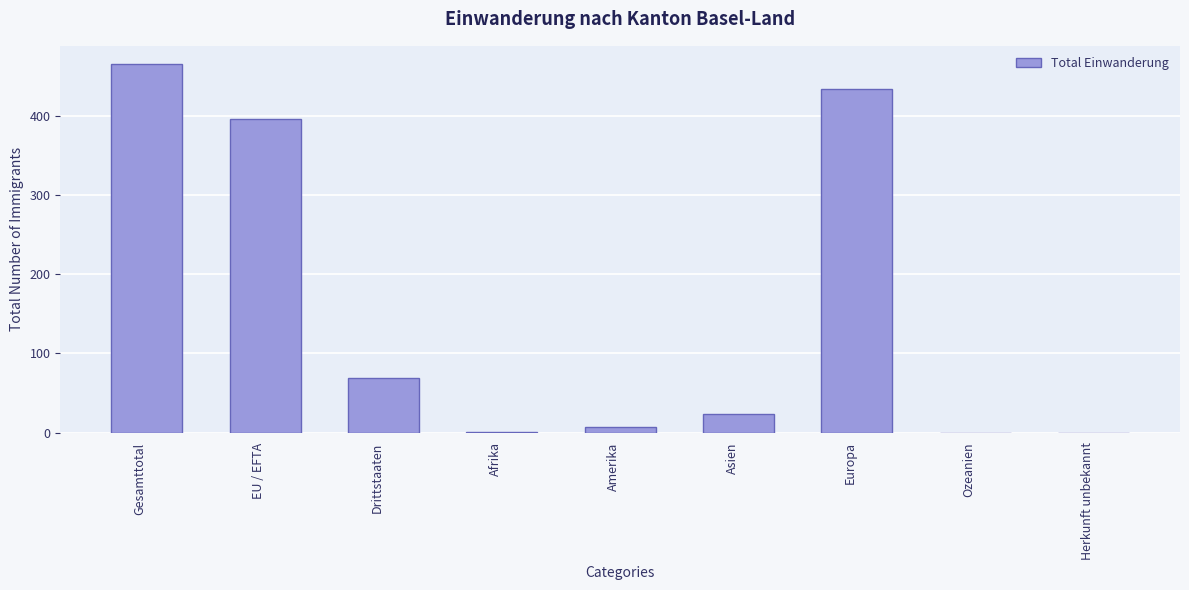

Where is the data nearest to the value 232?

Drittstaaten